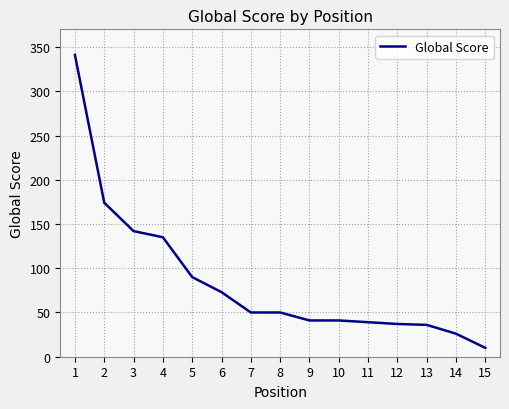

True or false: the data shows 41 at 9.

True